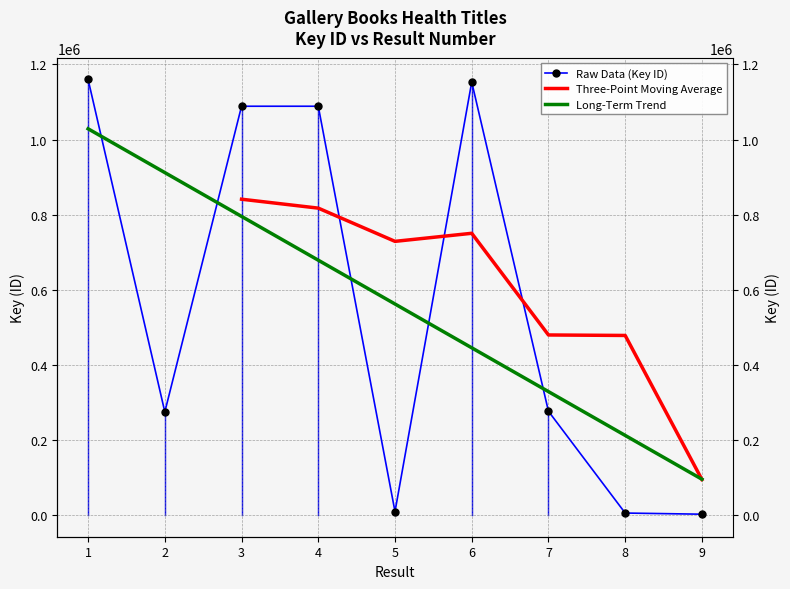

What is the value of the 5th point from the left?

8936